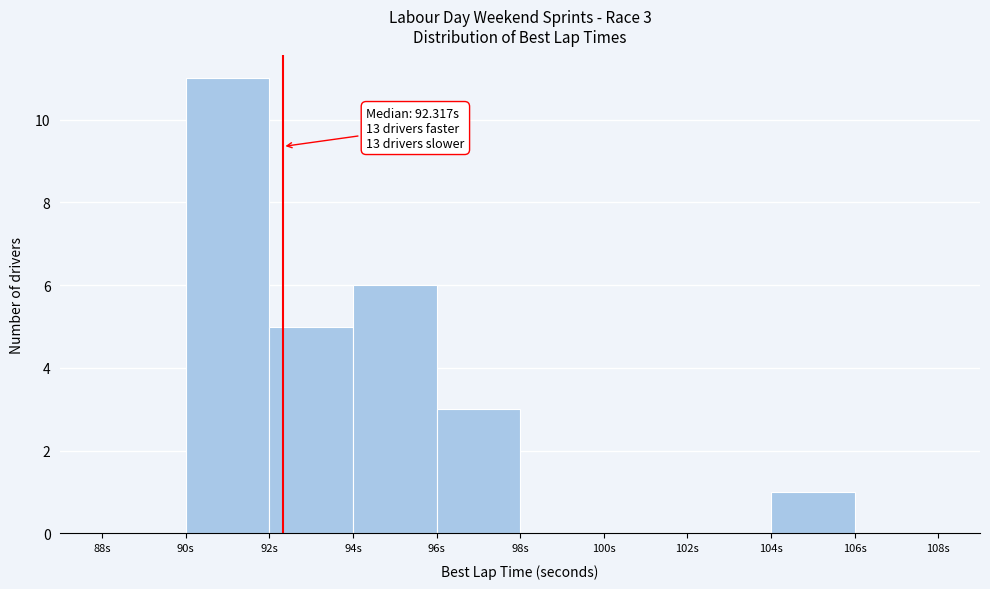

Which range on the x-axis has the tallest bar?

90 to 92